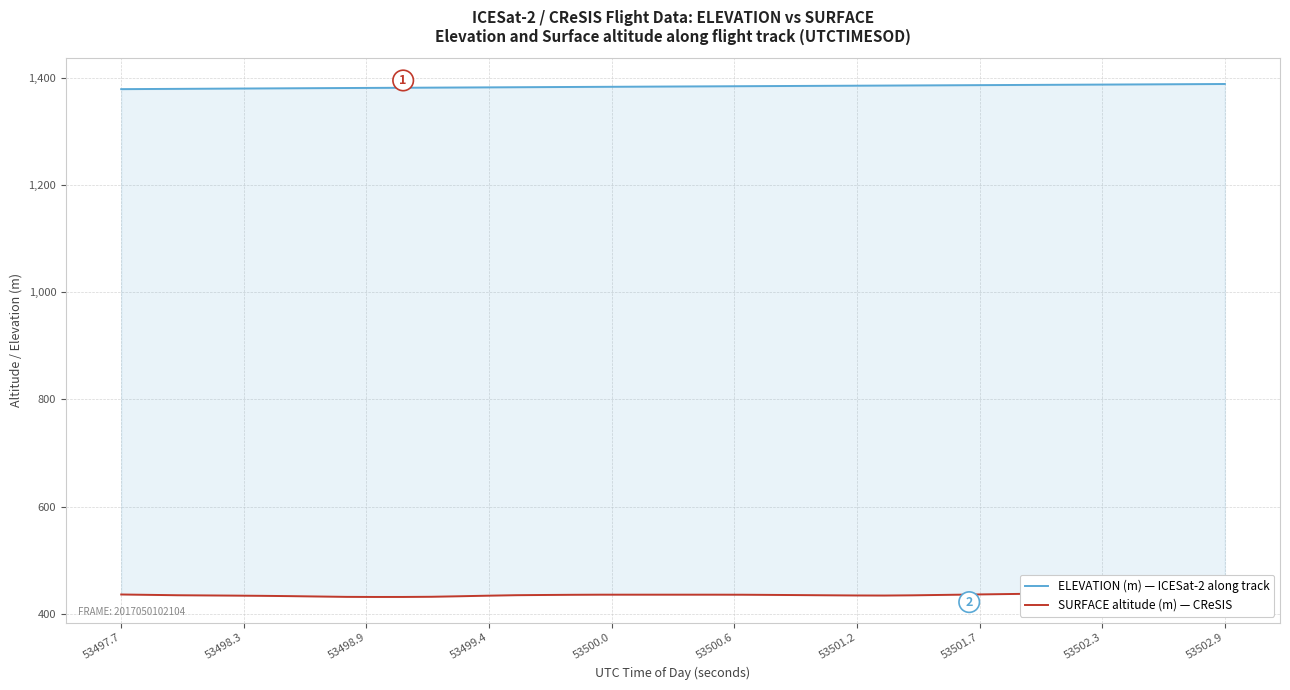

The ELEVATION (m) — ICESat-2 along track series shows 2451.0 at 32. True or false?

False